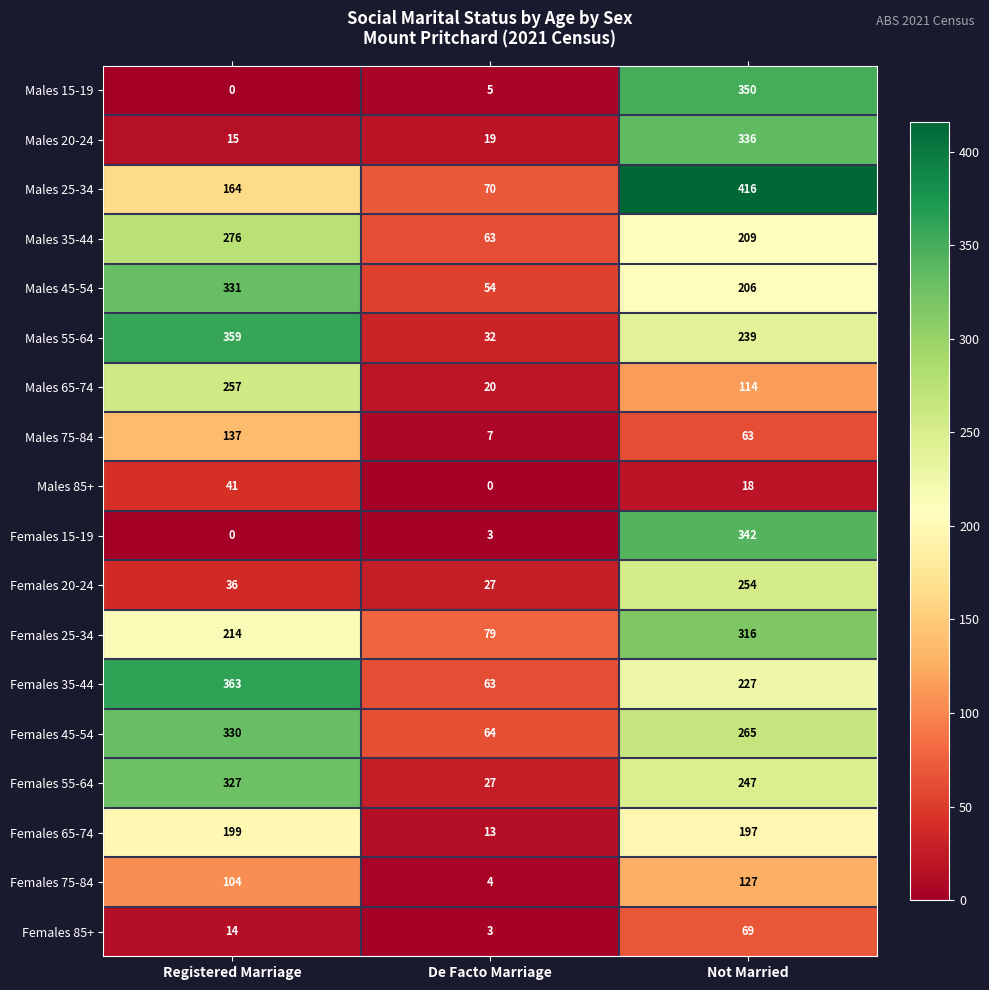

What is the maximum value for Females 15-19?

342